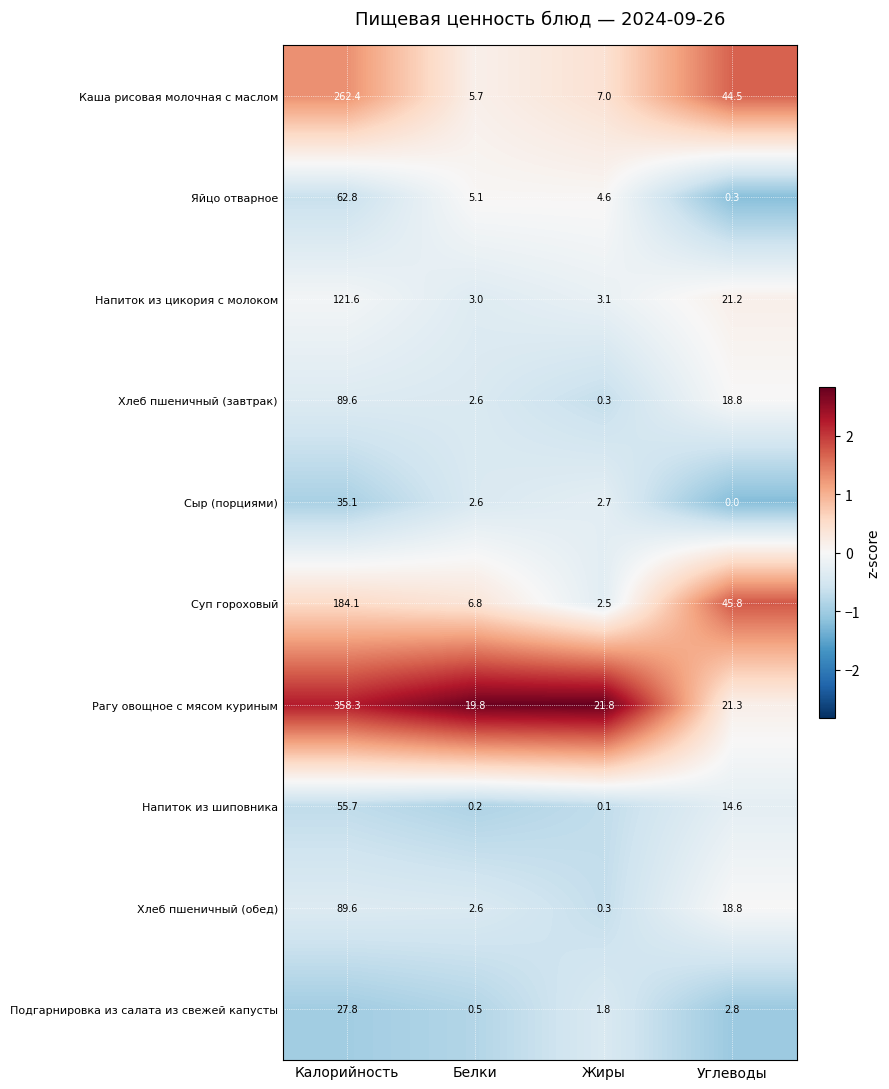

List the labels in order of Яйцо отварное value, largest first.

Калорийность, Белки, Жиры, Углеводы